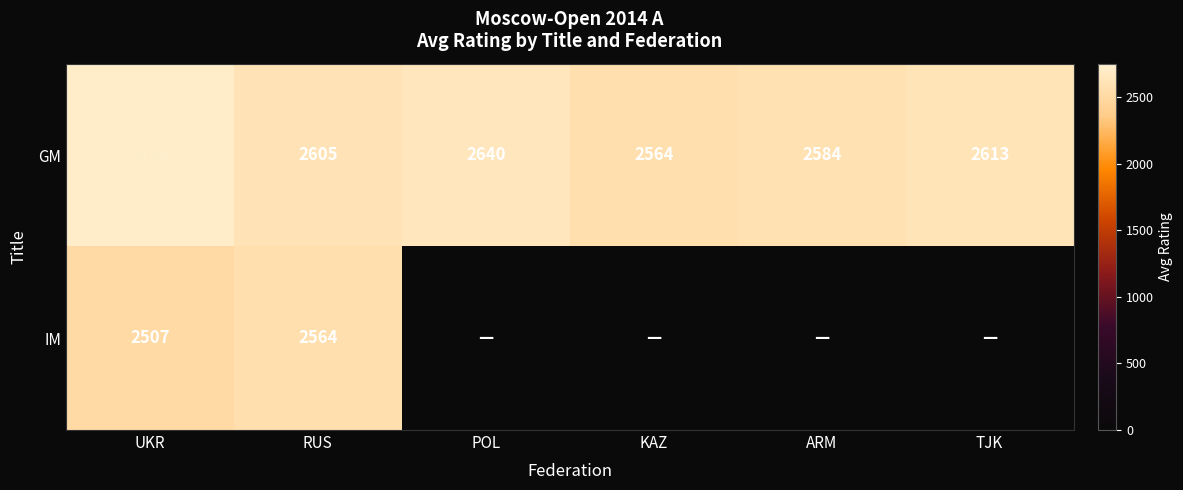

Rank the categories by GM value from lowest to highest.

KAZ, ARM, RUS, TJK, POL, UKR